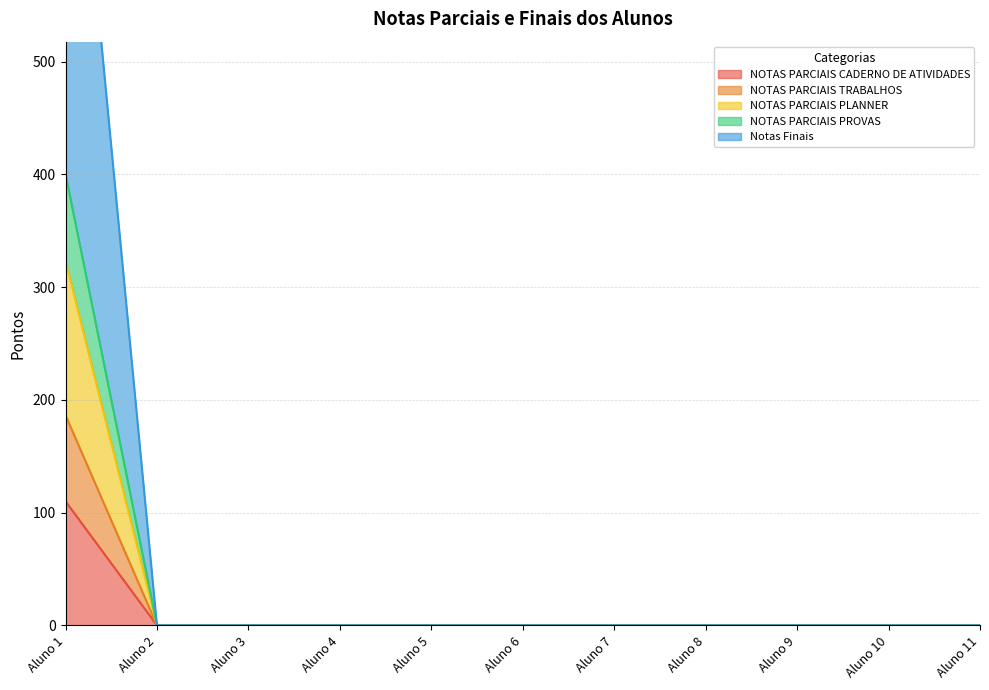

What are all the series names shown in the legend?

NOTAS PARCIAIS CADERNO DE ATIVIDADES, NOTAS PARCIAIS TRABALHOS, NOTAS PARCIAIS PLANNER, NOTAS PARCIAIS PROVAS, Notas Finais